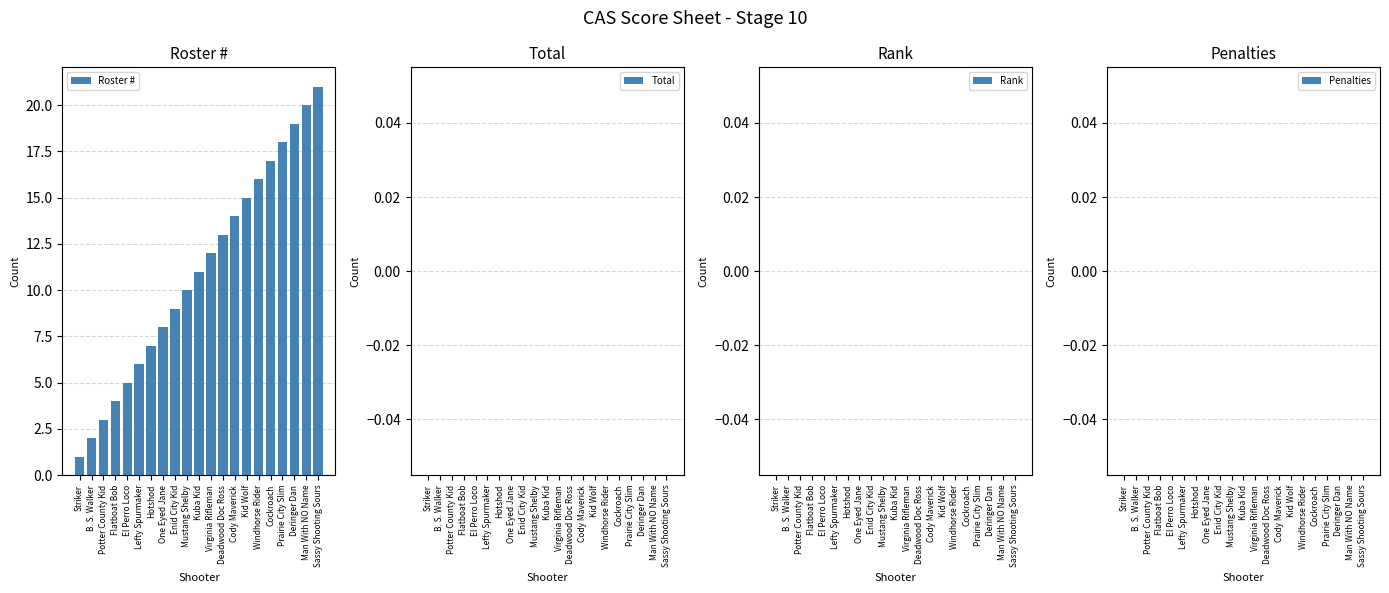

Is it true that the value at Prairie City Slim is 4?

False